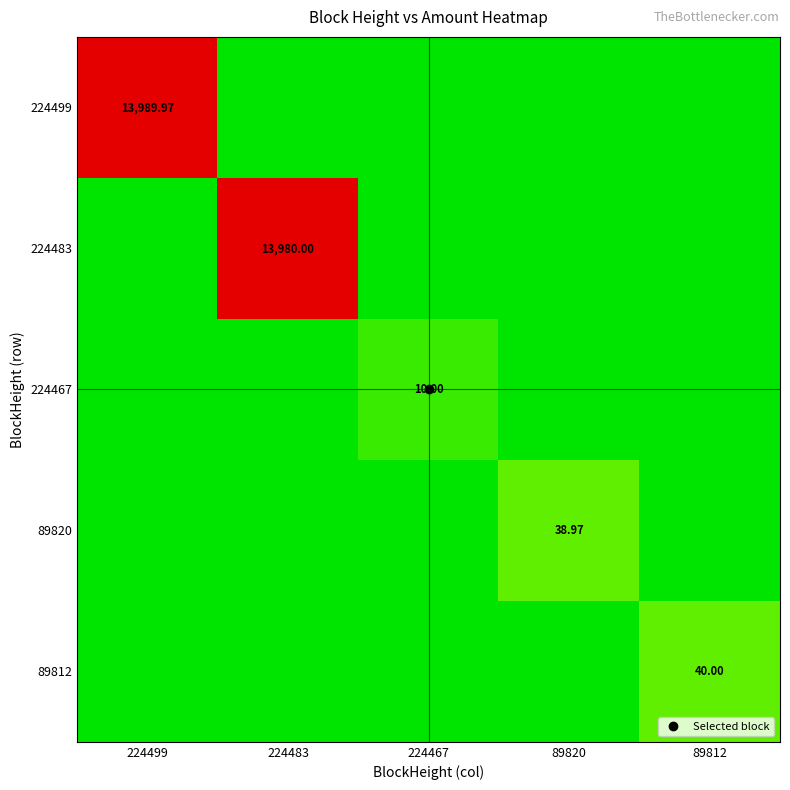

What value does the 89812 series have at 89812?

40.0